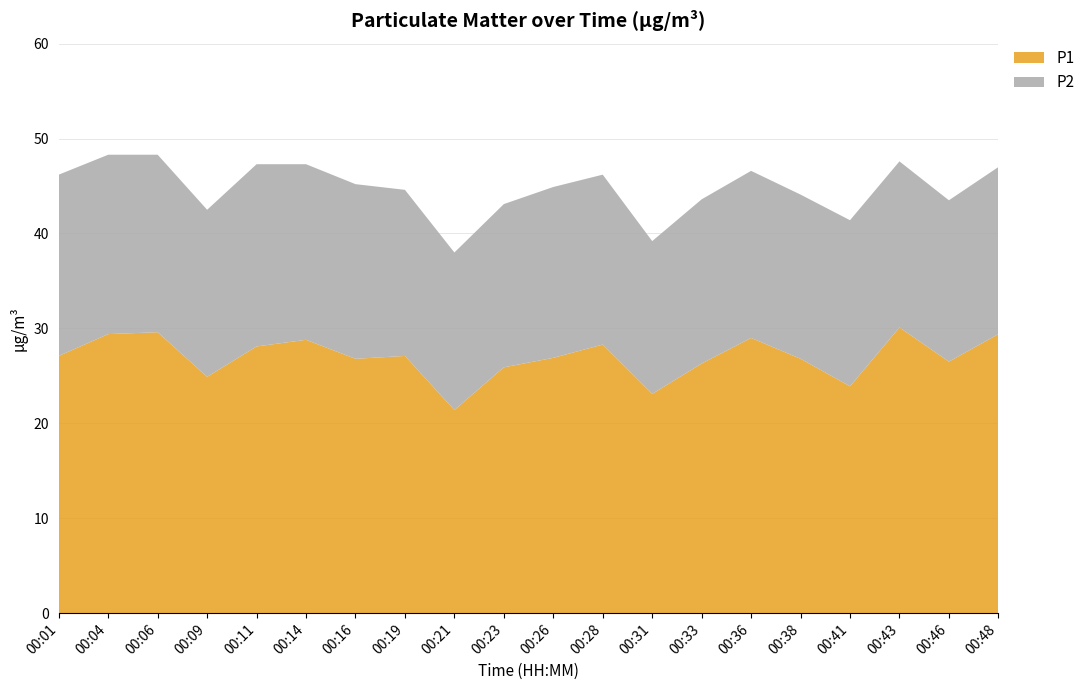

Reading left to right, list all the values displayed in this chart.

P1: 00:01=27.1	00:04=29.4	00:06=29.6	00:09=24.9	00:11=28.1	00:14=28.8	00:16=26.8	00:19=27.1	00:21=21.4	00:23=25.9	00:26=26.9	00:28=28.3	00:31=23.1	00:33=26.3	00:36=29.0	00:38=26.8	00:41=23.9	00:43=30.1	00:46=26.5	00:48=29.4
P2: 00:01=19.1	00:04=18.9	00:06=18.7	00:09=17.6	00:11=19.2	00:14=18.5	00:16=18.4	00:19=17.5	00:21=16.6	00:23=17.2	00:26=18.0	00:28=17.9	00:31=16.1	00:33=17.3	00:36=17.6	00:38=17.3	00:41=17.5	00:43=17.5	00:46=17.0	00:48=17.6